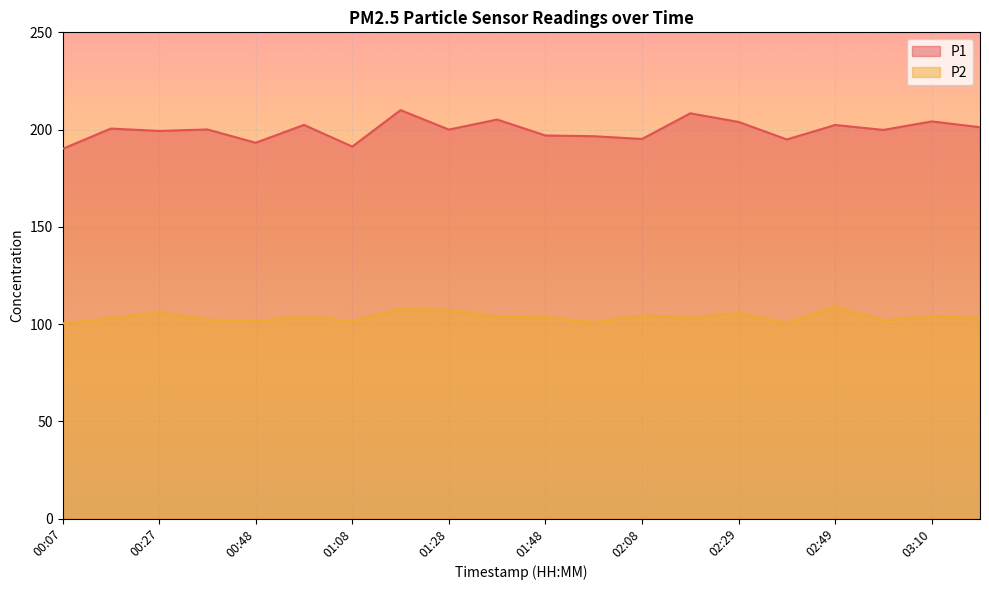

What is the lowest value of the P1 series?

190.1